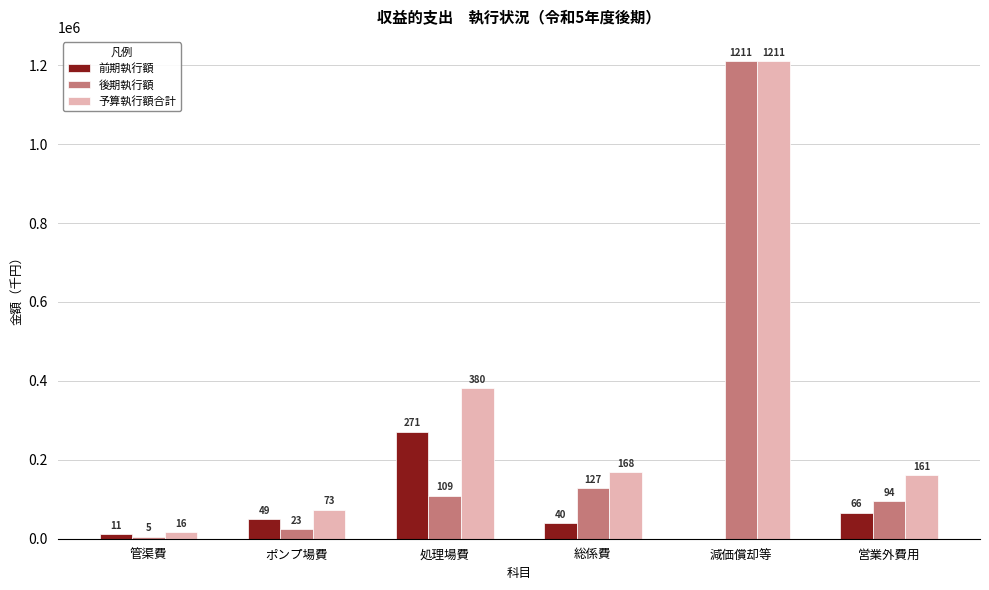

Is it true that 予算執行額合計 equals 242467 at 総係費?

False